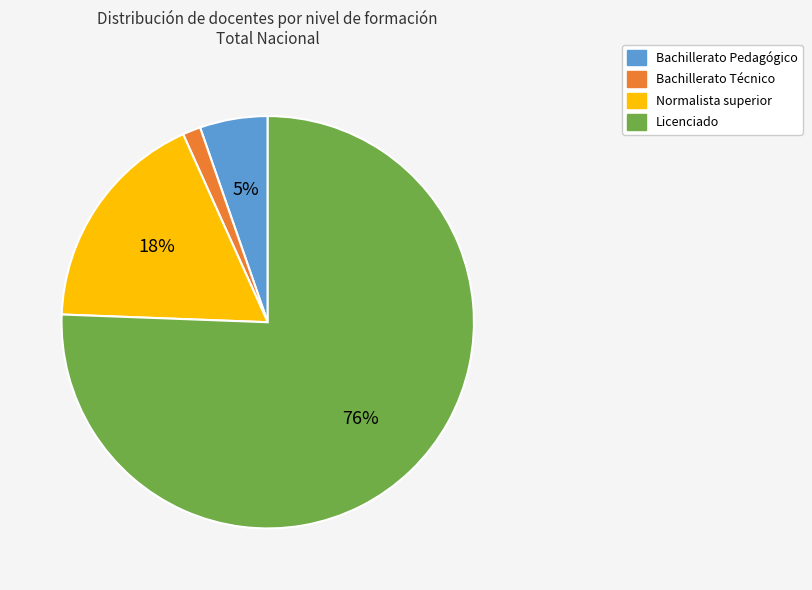

What is the largest slice in the pie chart?

Licenciado